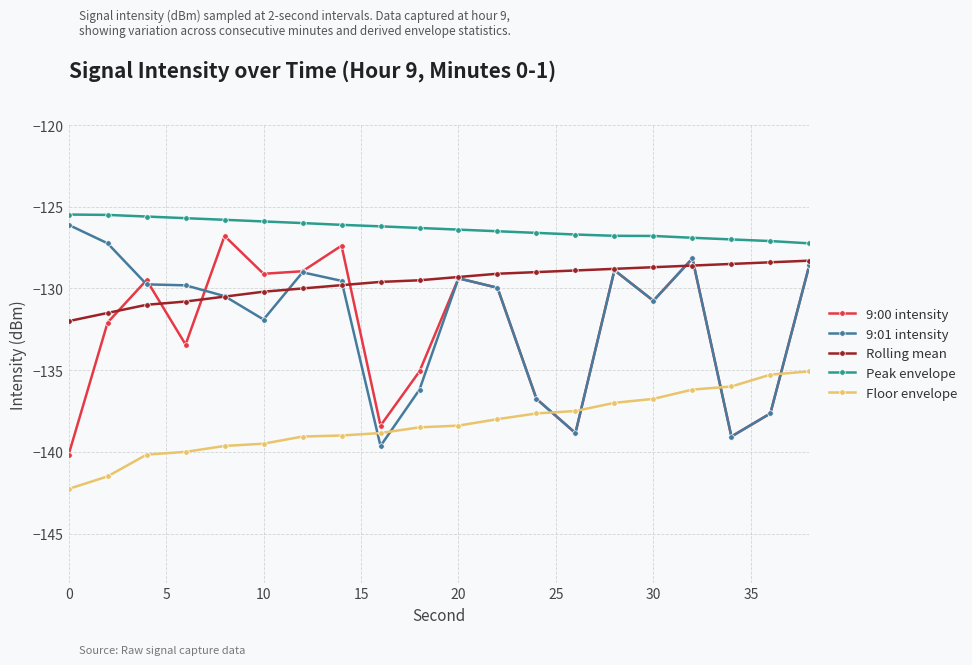

What are all the series names shown in the legend?

9:00 intensity, 9:01 intensity, Rolling mean, Peak envelope, Floor envelope